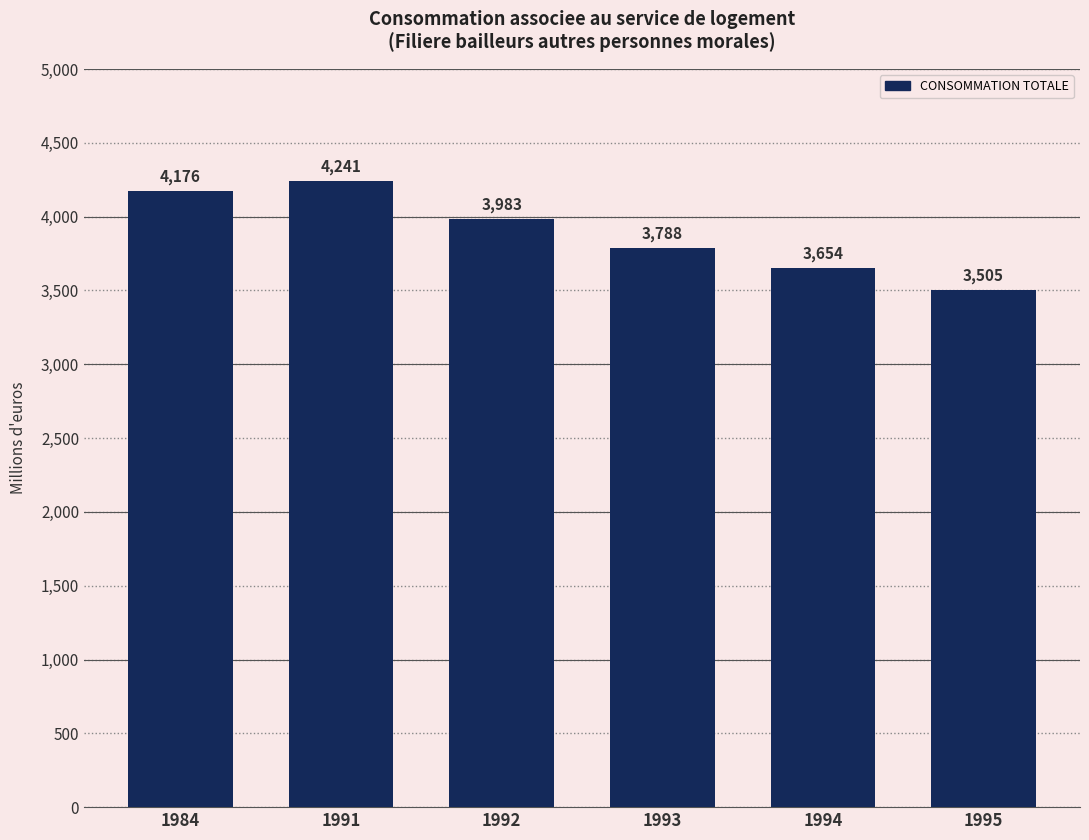

What is the value of the 1st bar from the left?

4176.2